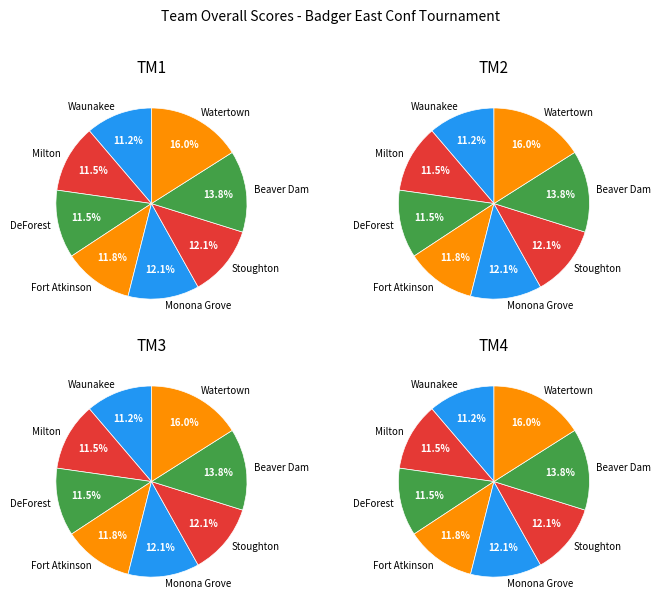

Do Stoughton and Watertown together represent more than half of the pie?

No